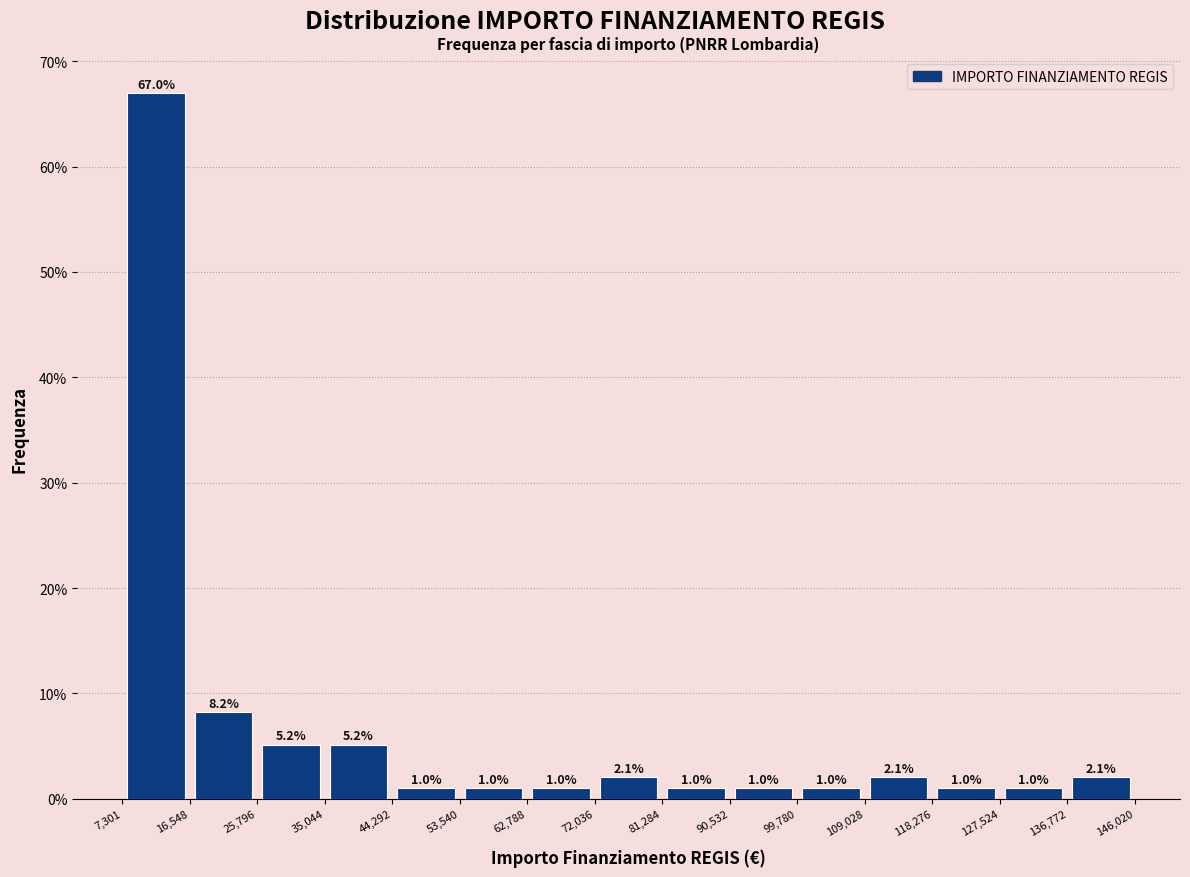

Over which range of the x-axis is the bar tallest?

7,301 to 16,548